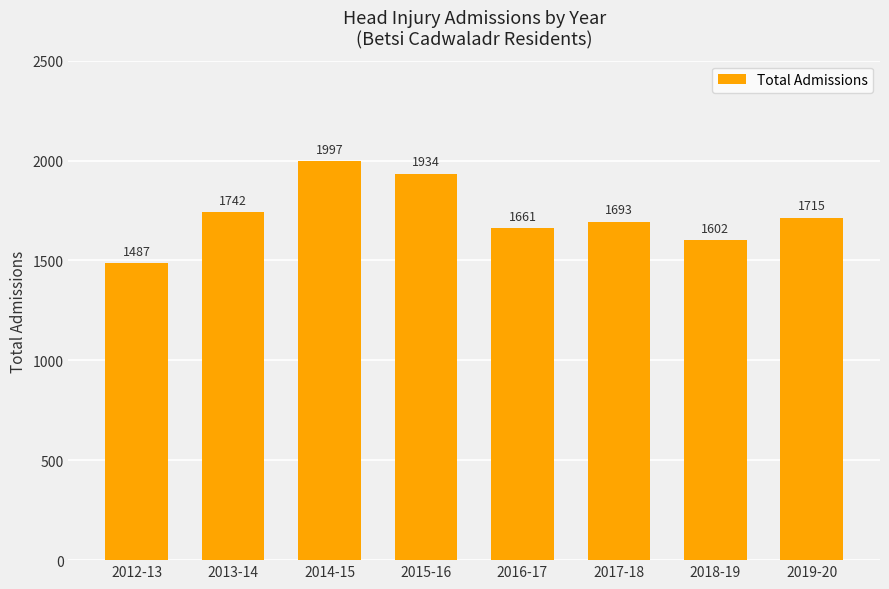

What is the minimum value shown in the chart?

1487